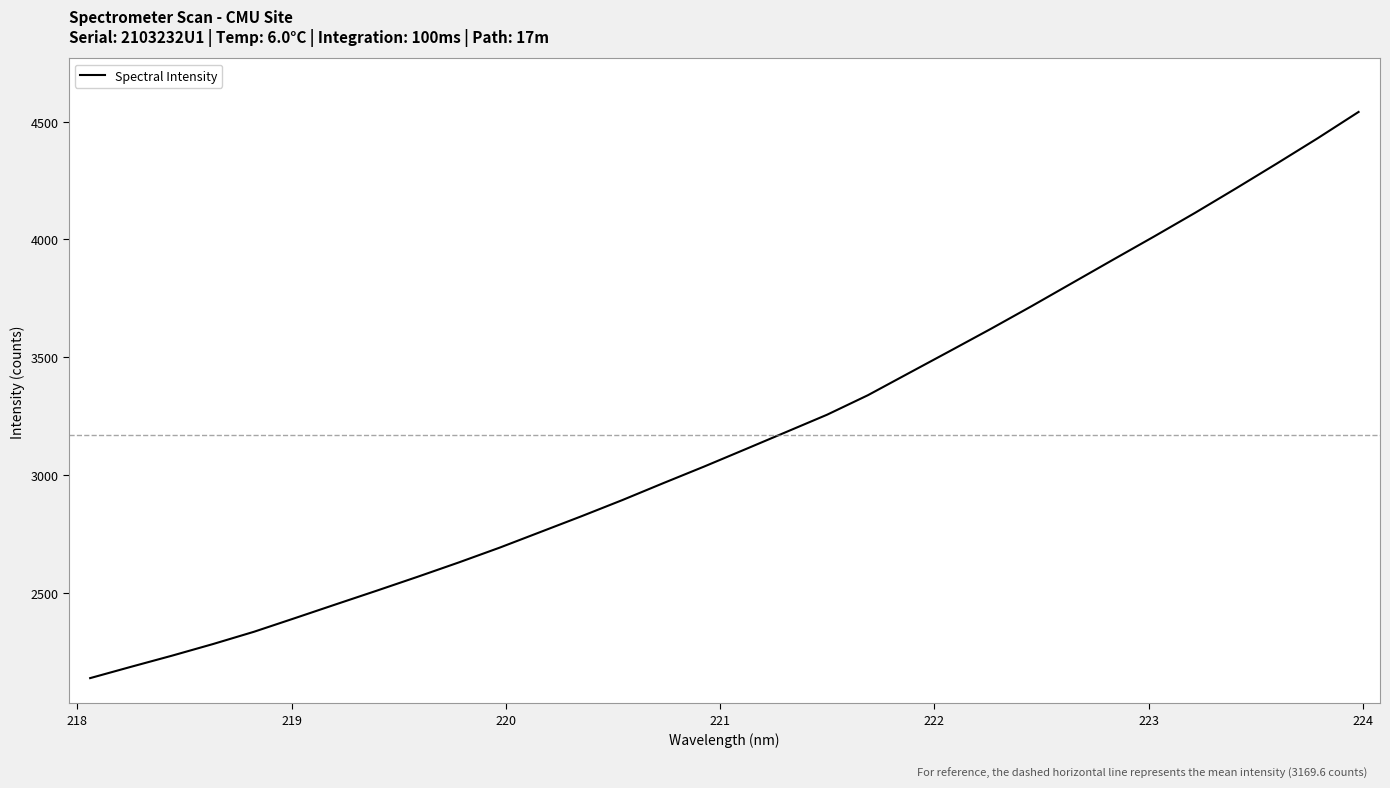

What is the smallest value displayed?

2137.0